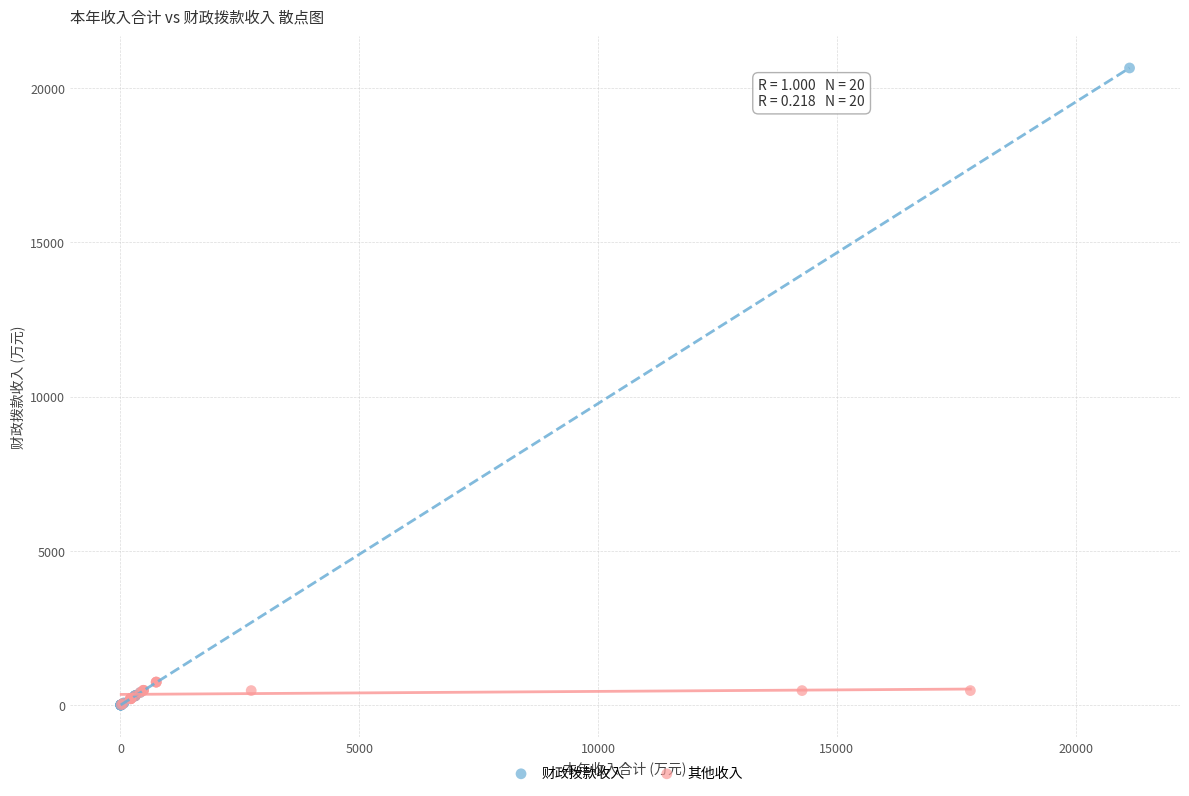

Which series contains the highest Y value?

财政拨款收入